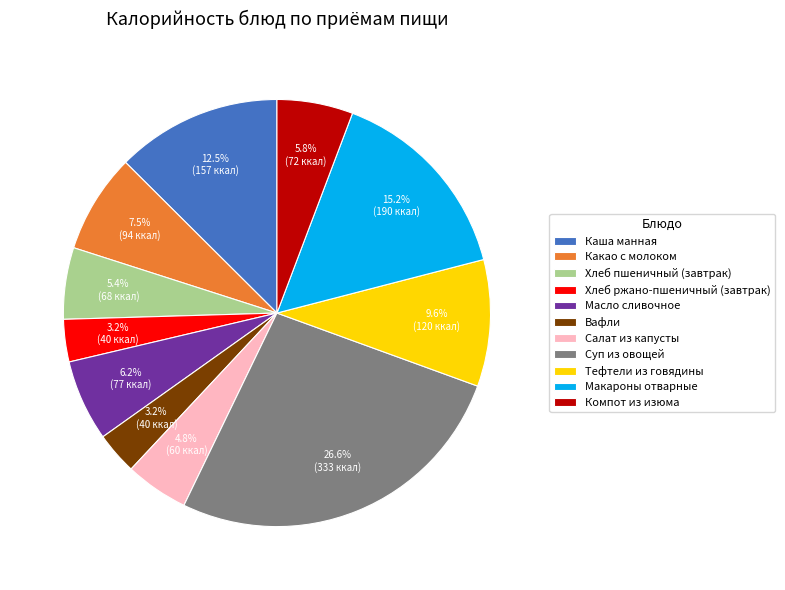

How many segments does this pie chart have?

11